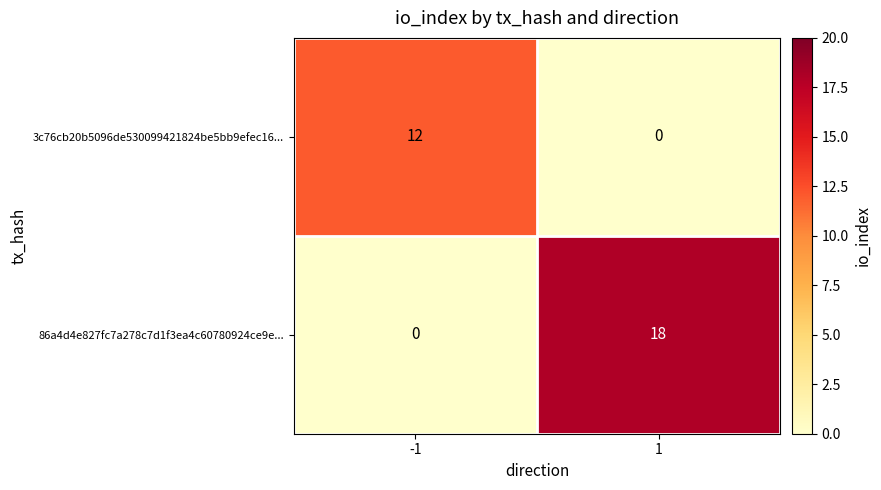

The 3c76cb20b5096de530099421824be5bb9efec16... series shows 4 at -1. True or false?

False